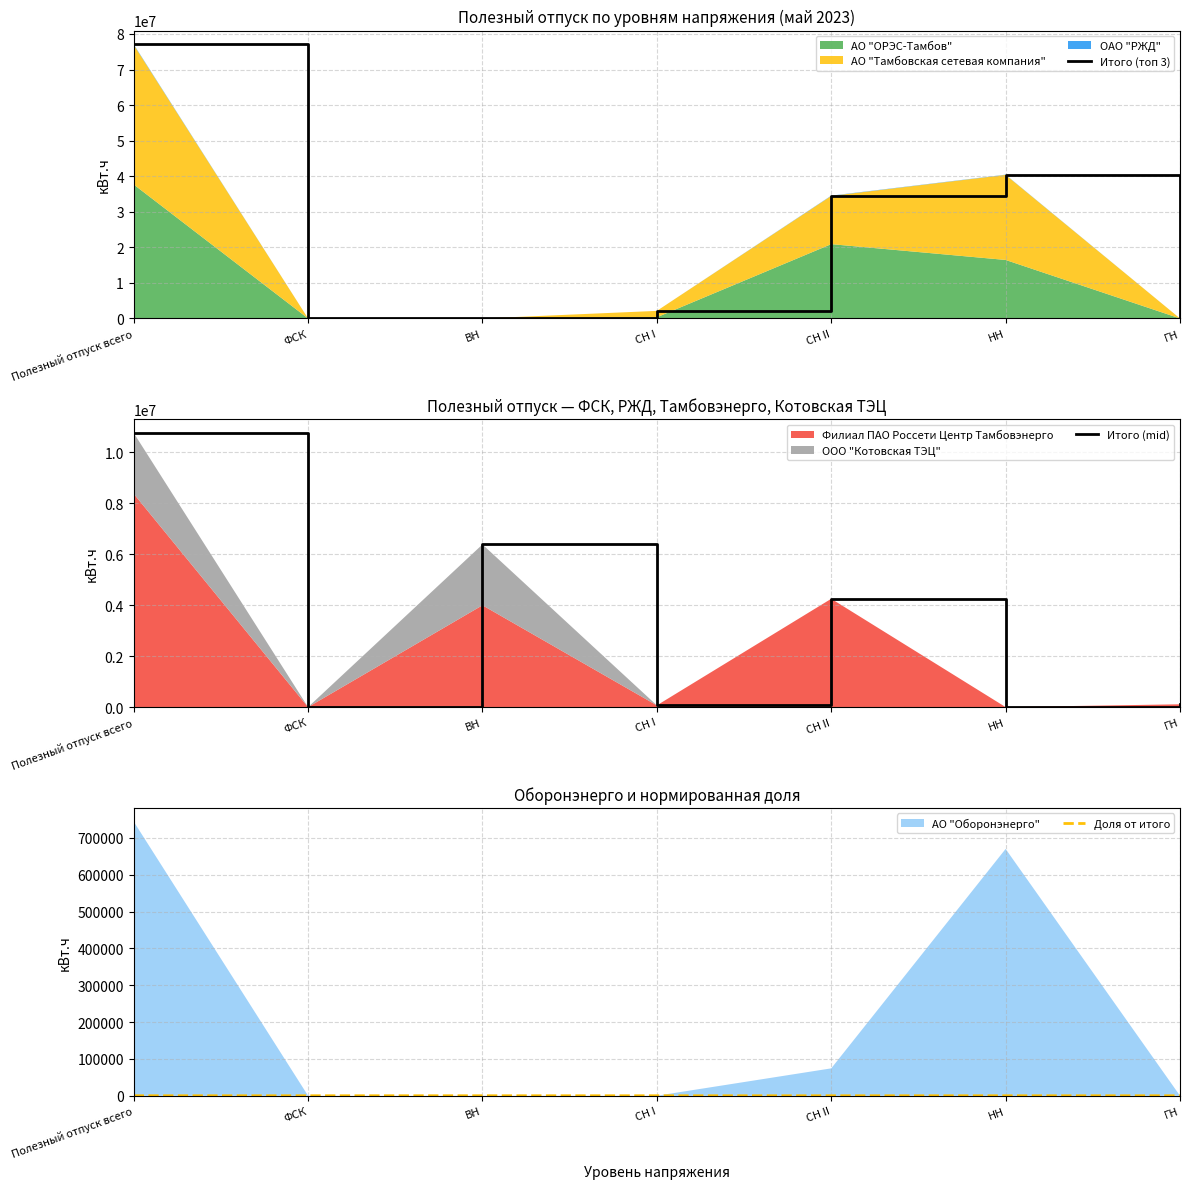

At which category does Итого (топ 3) reach its first local peak?

НН